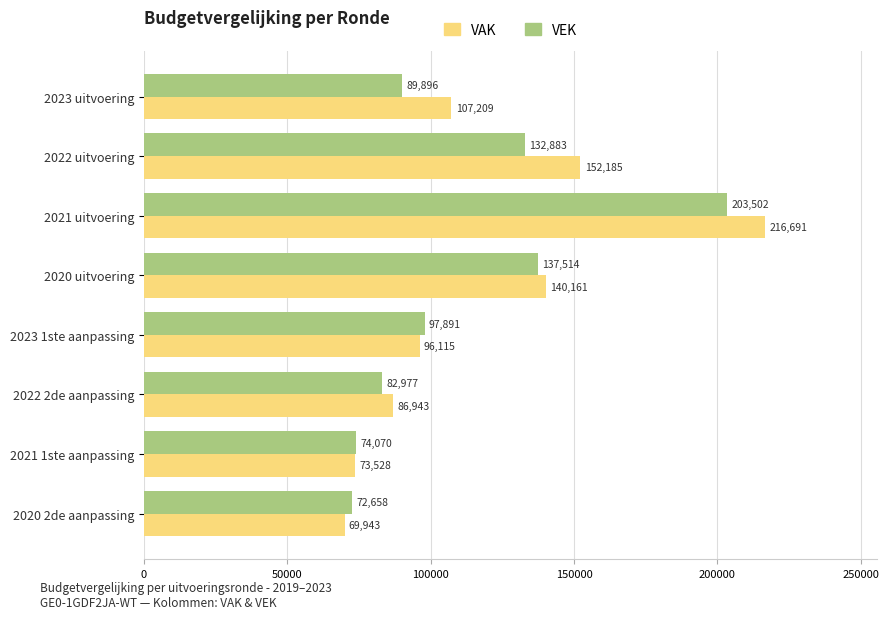

What is the spread (max minus min) of values at 2021 uitvoering?

13189